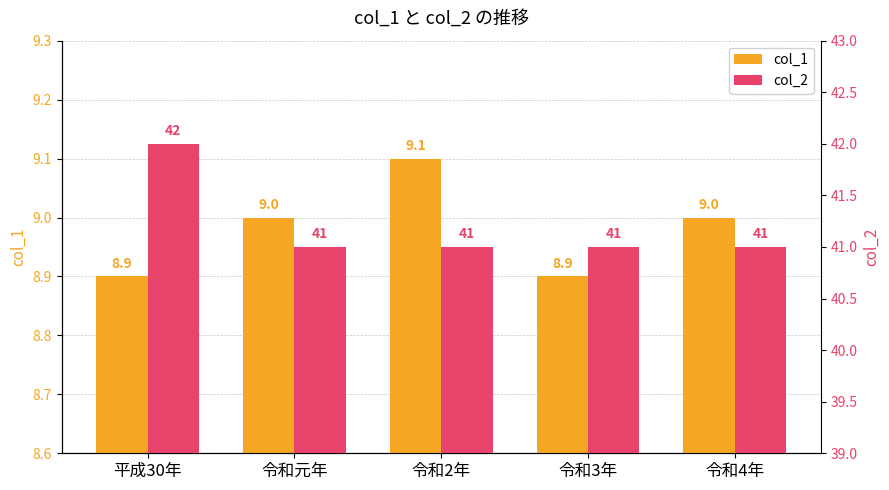

What is the label of the 2nd bar from the left?

令和元年